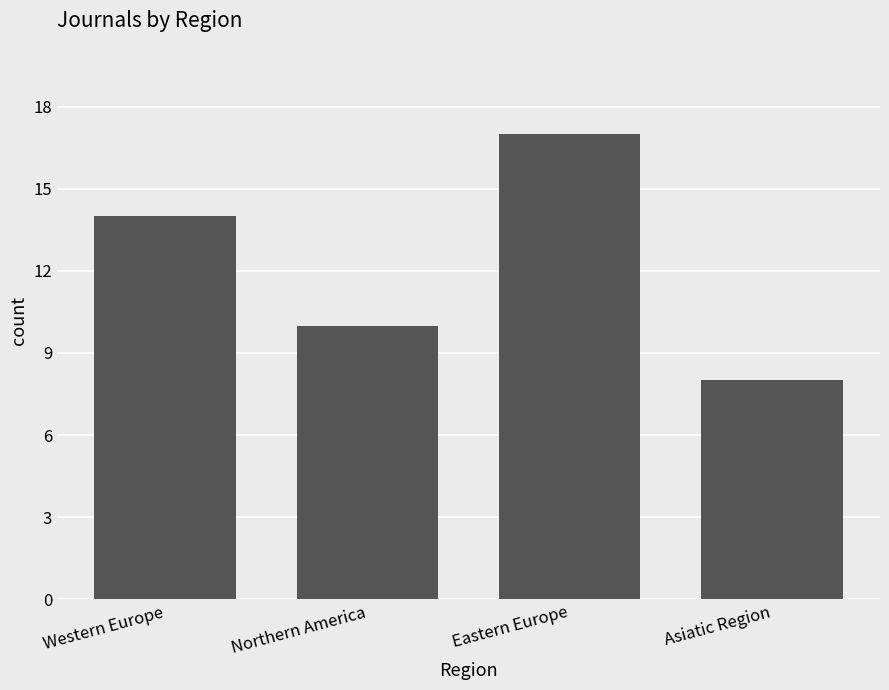

Rank the categories by value from highest to lowest.

Eastern Europe, Western Europe, Northern America, Asiatic Region